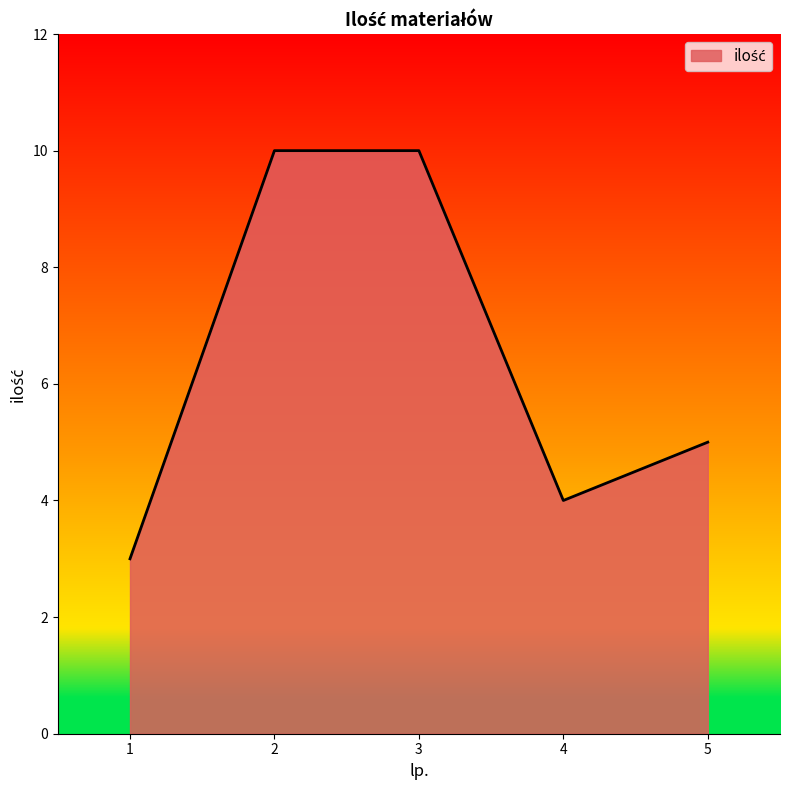

What is the minimum value shown in the chart?

3